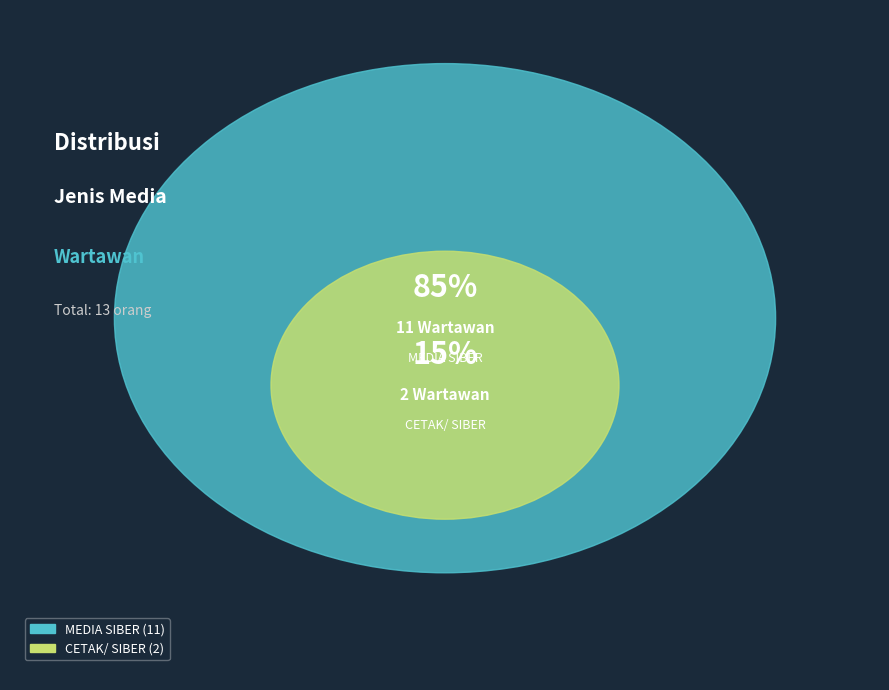

How many segments does this pie chart have?

2